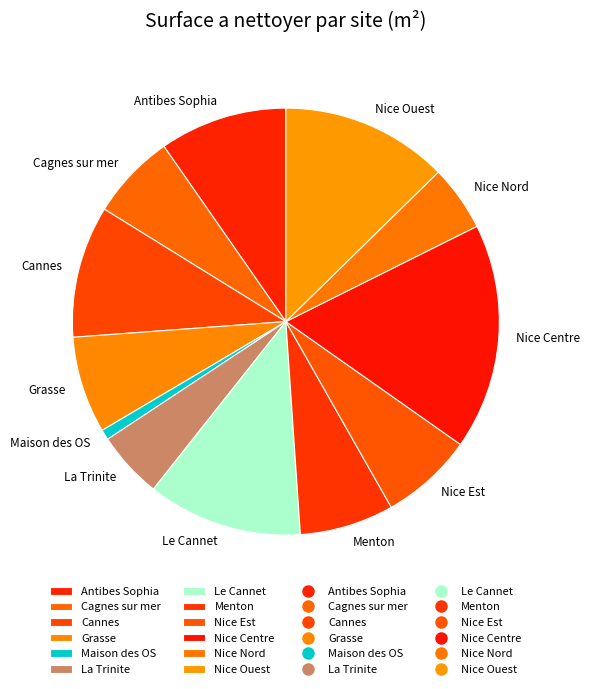

True or false: Nice Est accounts for 1% of the total.

False